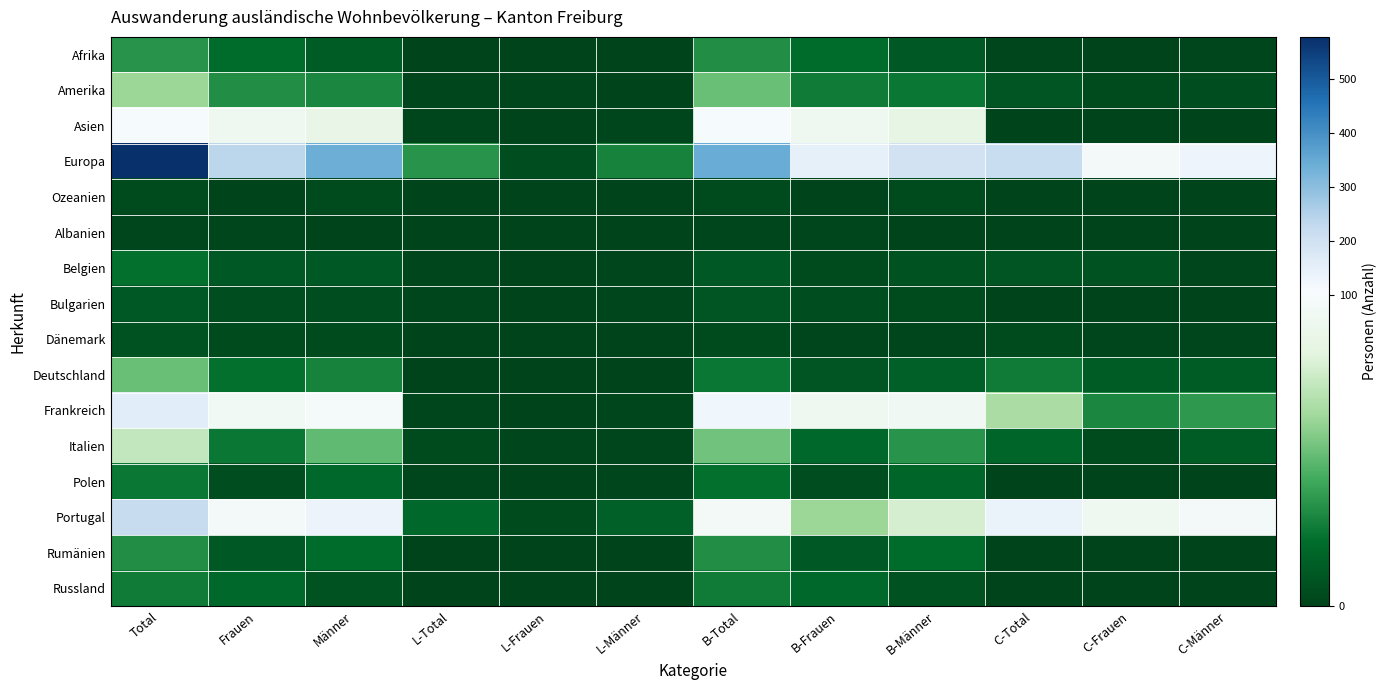

What is the maximum value shown in the chart?

579